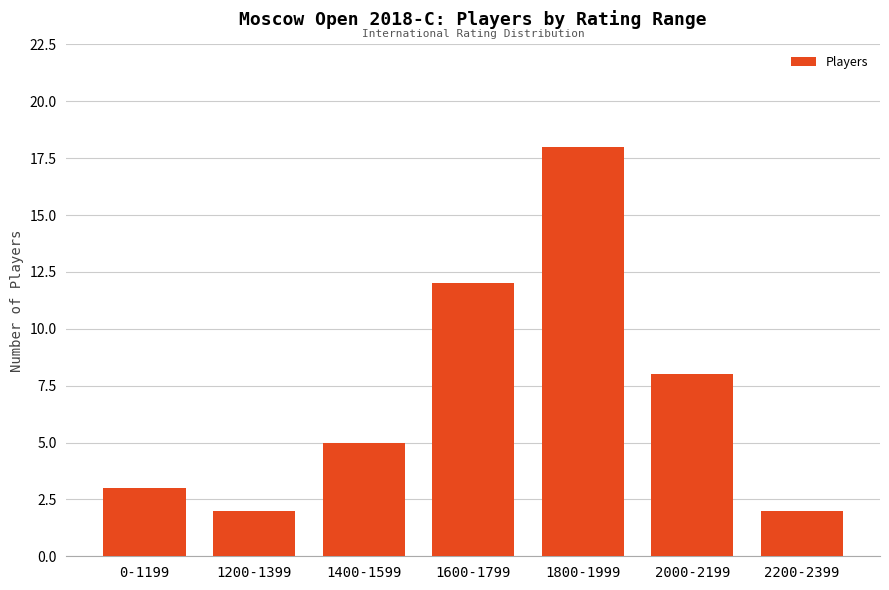

What position from the right is 1400-1599?

5